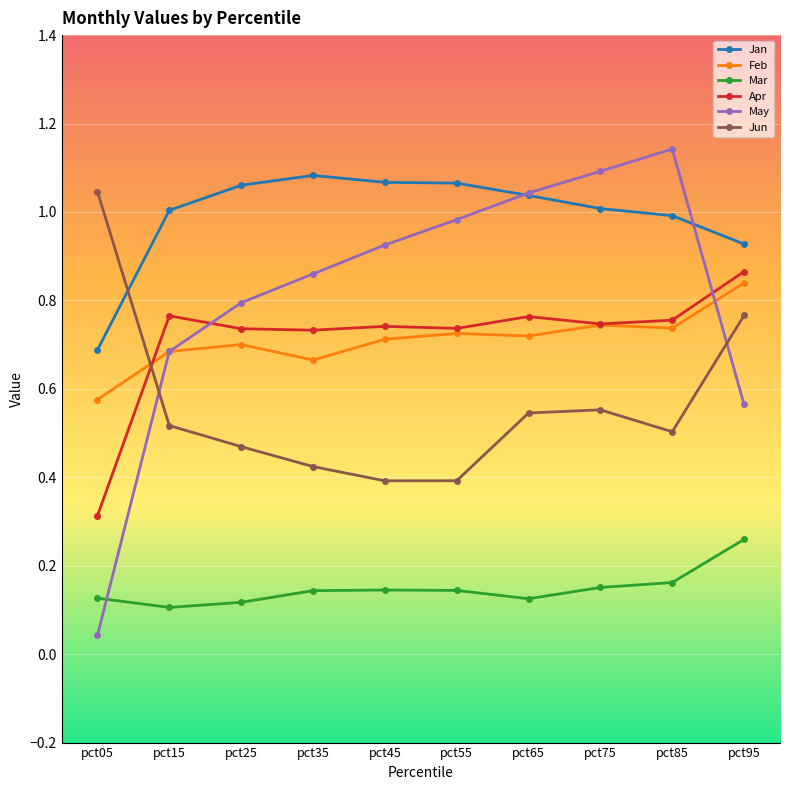

At how many categories does at least one series exceed 0?

10